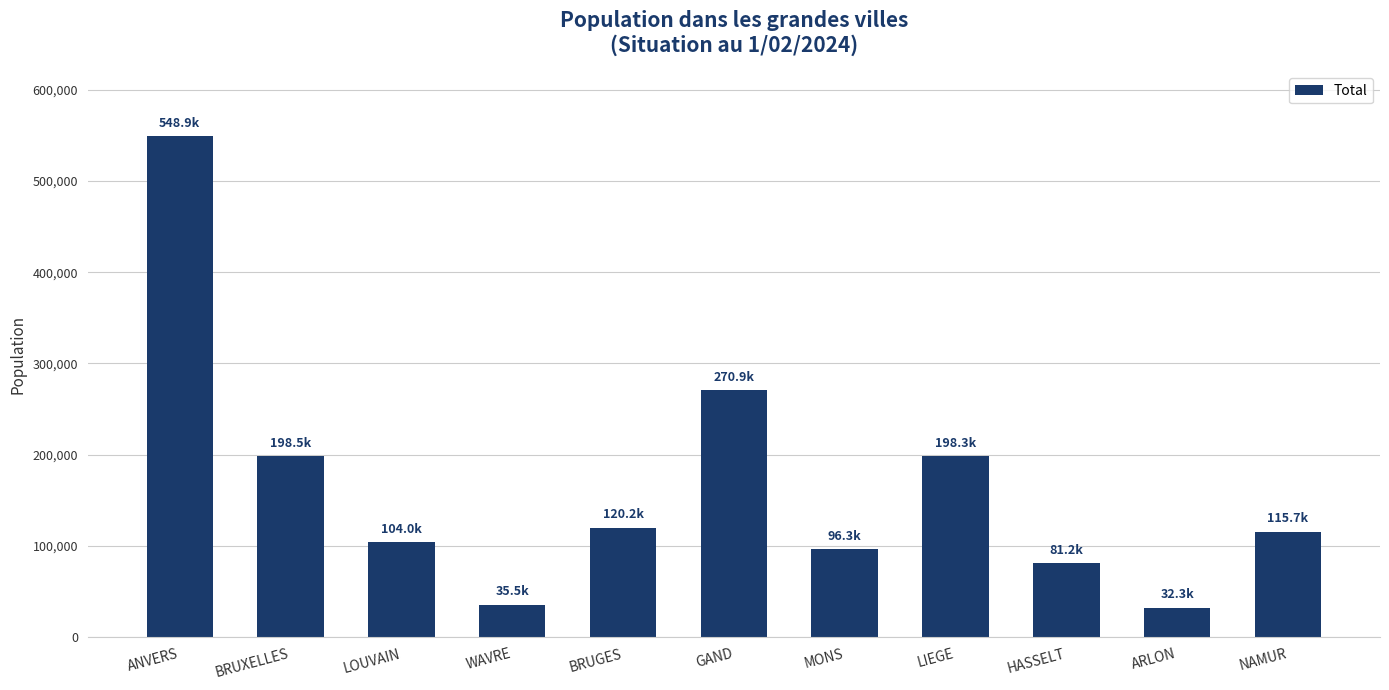

What is the approximate value at WAVRE, to the nearest 50?

35550